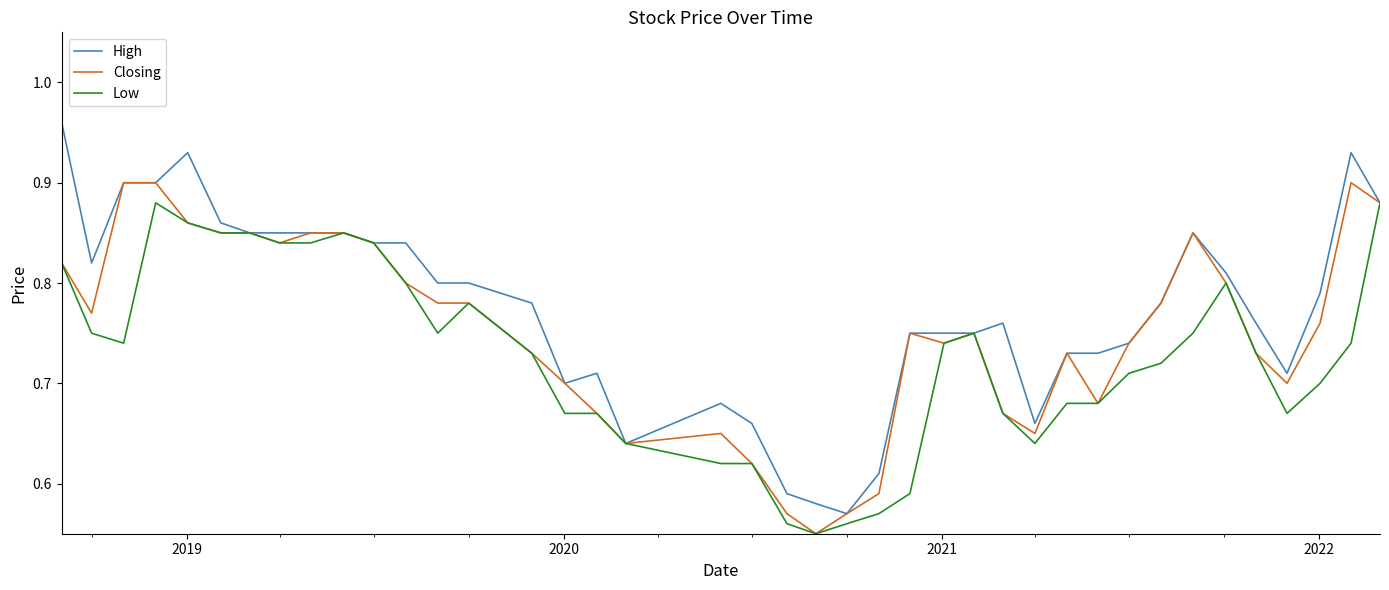

Which series has the largest range (max minus min)?

High